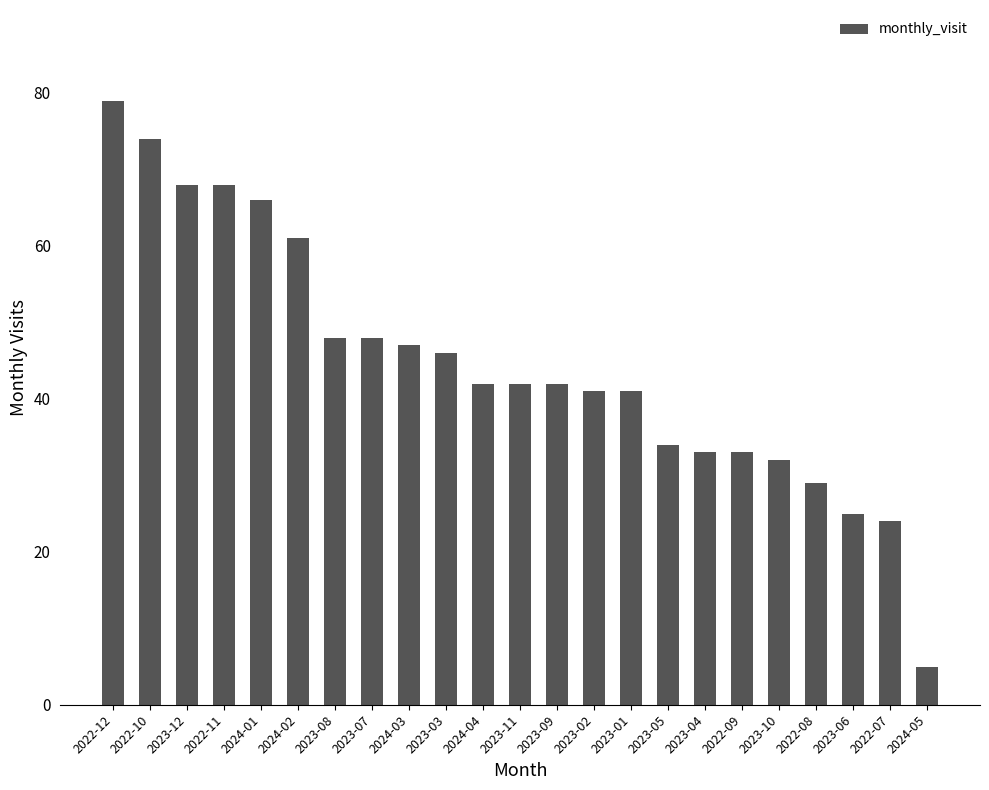

Reading left to right, transcribe all the data shown in this chart.

79	74	68	68	66	61	48	48	47	46	42	42	42	41	41	34	33	33	32	29	25	24	5